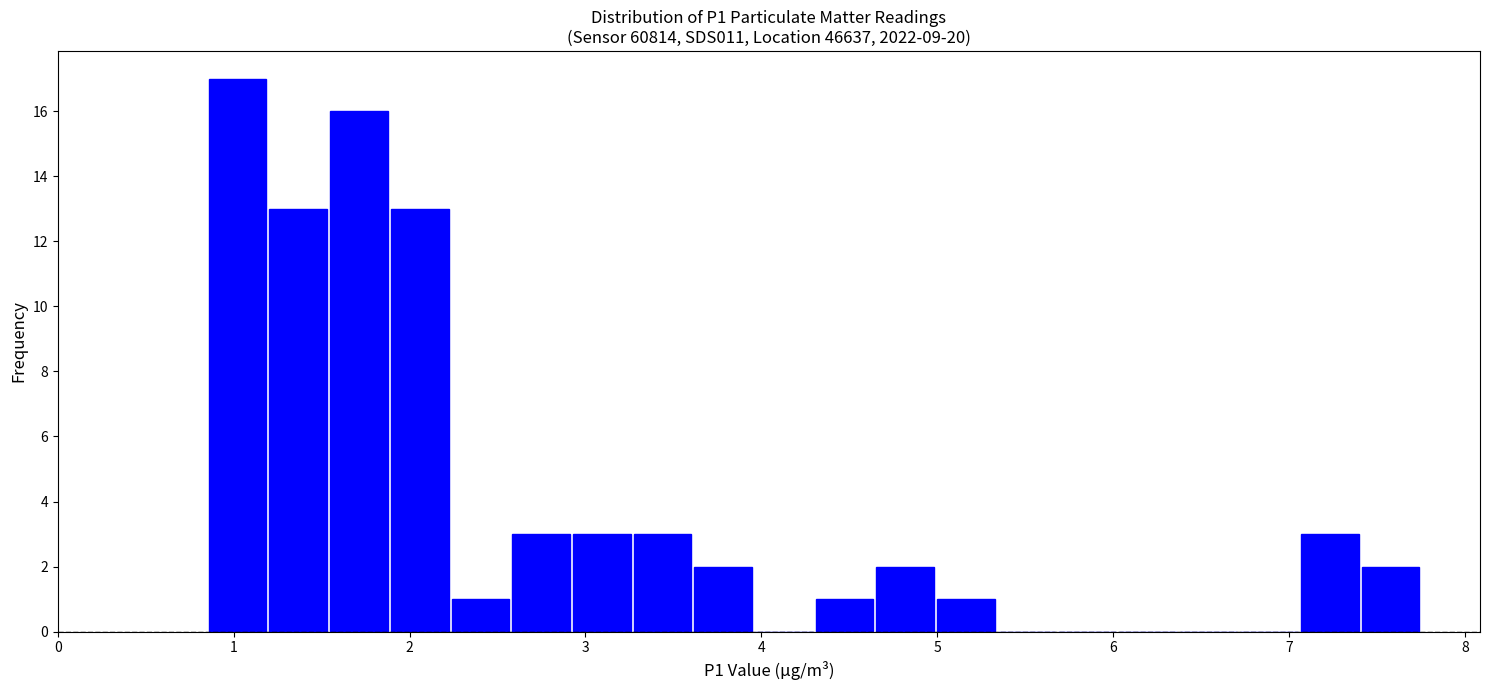

Read against the x-axis, roughly where is the centre of the tallest bar?

1.0